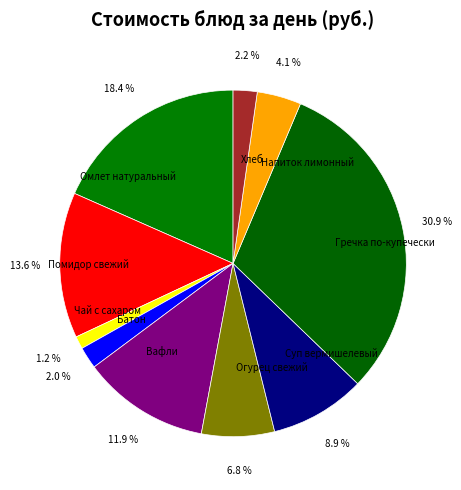

How many slices are in this pie chart?

10